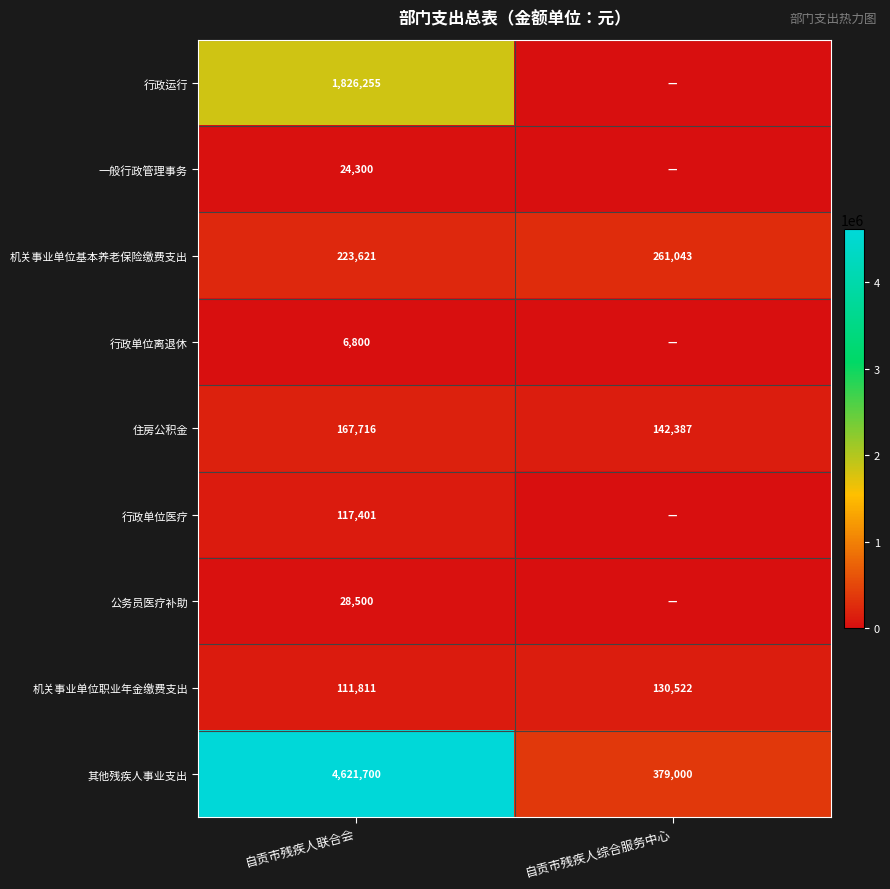

The value of 住房公积金 at 自贡市残疾人综合服务中心 is 142387. True or false?

True